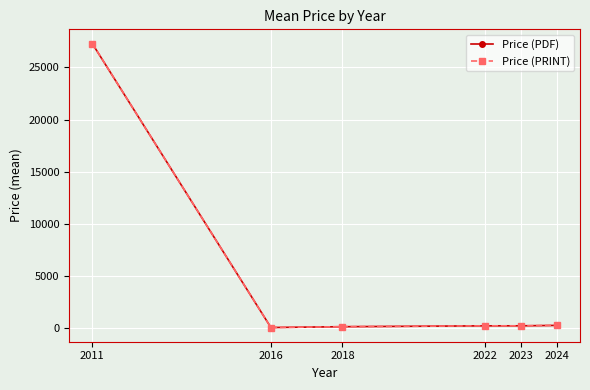

At which category does Price (PDF) reach its first local valley?

2016